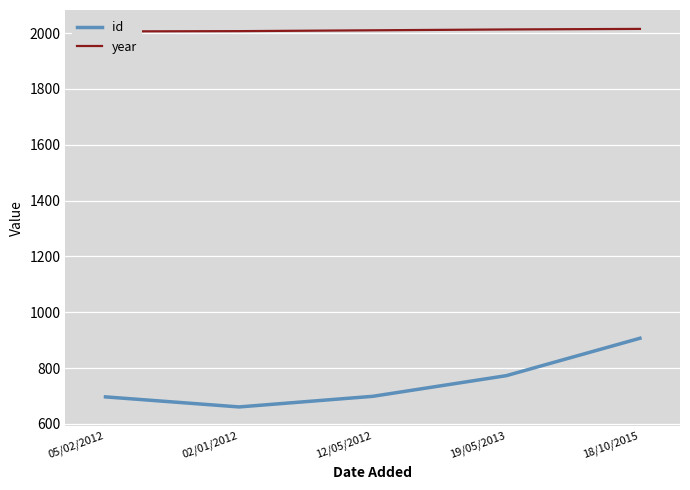

How many data points in id are above 699?

2